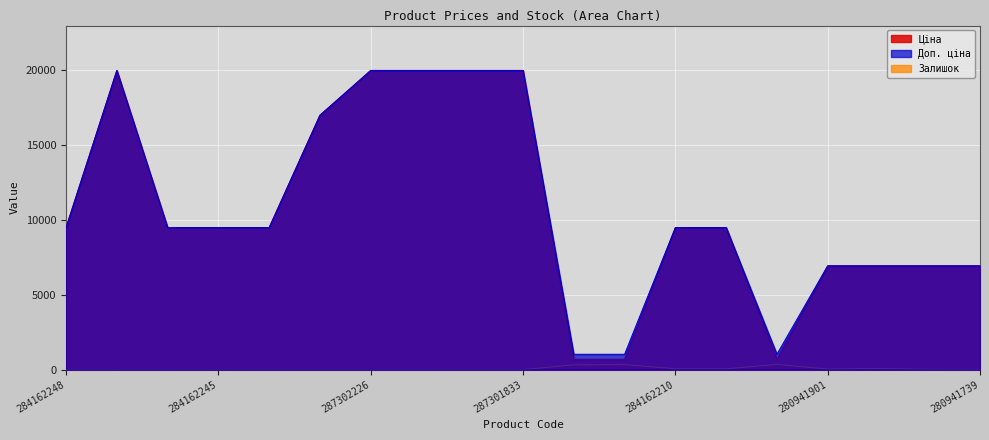

Reading left to right, what are all the values shown in this chart?

Ціна: 284162248=9480.1	287302223=19964.2	284162246=9480.1	284162245=9480.1	284162244=9480.1	287292222=16976.3	287302226=19964.2	287302225=19964.2	287302224=19964.2	287301833=19964.2	259552213=693.7	259552212=693.7	284162210=9480.1	284162209=9480.1	259552189=693.7	280941901=6925.7	280941856=6925.7	280941824=6925.7	280941739=6925.7
Доп. ціна: 284162248=9480.1	287302223=19964.2	284162246=9480.1	284162245=9480.1	284162244=9480.1	287292222=16976.3	287302226=19964.2	287302225=19964.2	287302224=19964.2	287301833=19964.2	259552213=1024.6	259552212=1024.6	284162210=9480.1	284162209=9480.1	259552189=1024.6	280941901=6925.7	280941856=6925.7	280941824=6925.7	280941739=6925.7
Залишок: 284162248=0.0	287302223=7.0	284162246=0.0	284162245=8.0	284162244=0.0	287292222=5.0	287302226=1.0	287302225=0.0	287302224=3.0	287301833=0.0	259552213=318.0	259552212=335.0	284162210=56.0	284162209=53.0	259552189=348.0	280941901=36.0	280941856=81.0	280941824=18.0	280941739=14.0